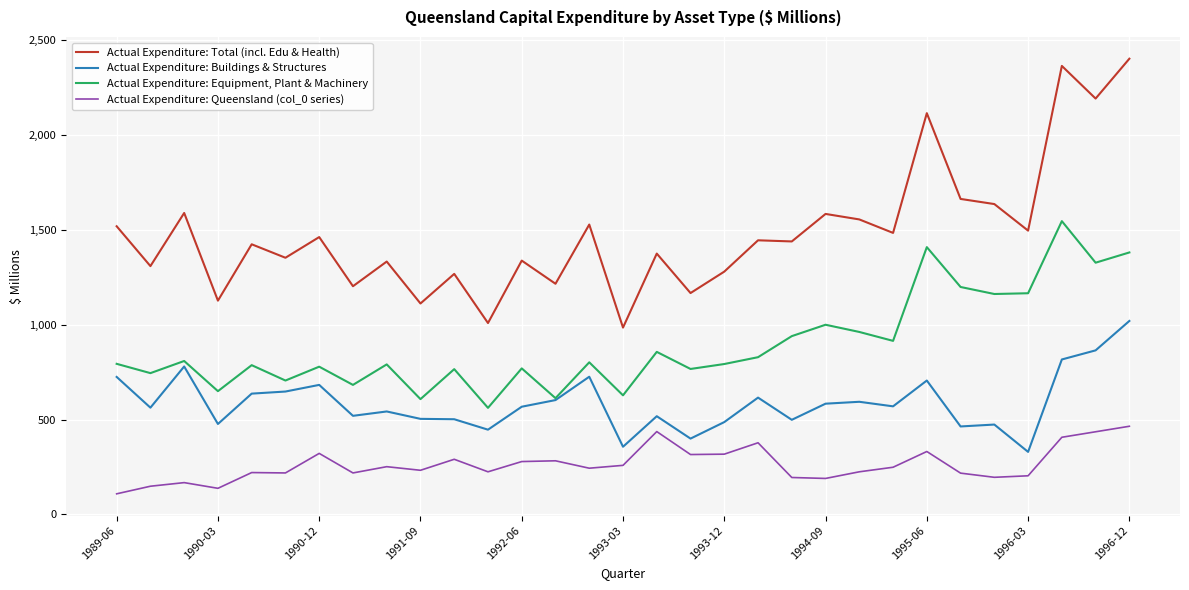

What is the greatest value displayed?

2402